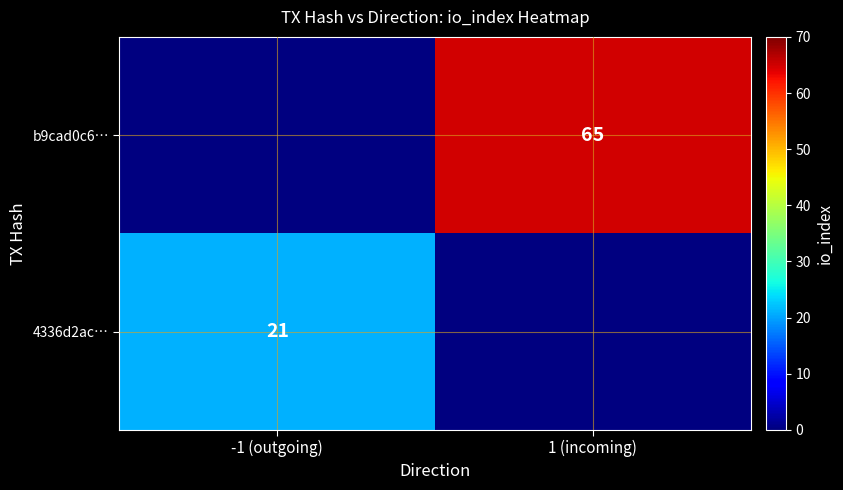

Is it true that 4336d2ac… equals 29 at -1 (outgoing)?

False